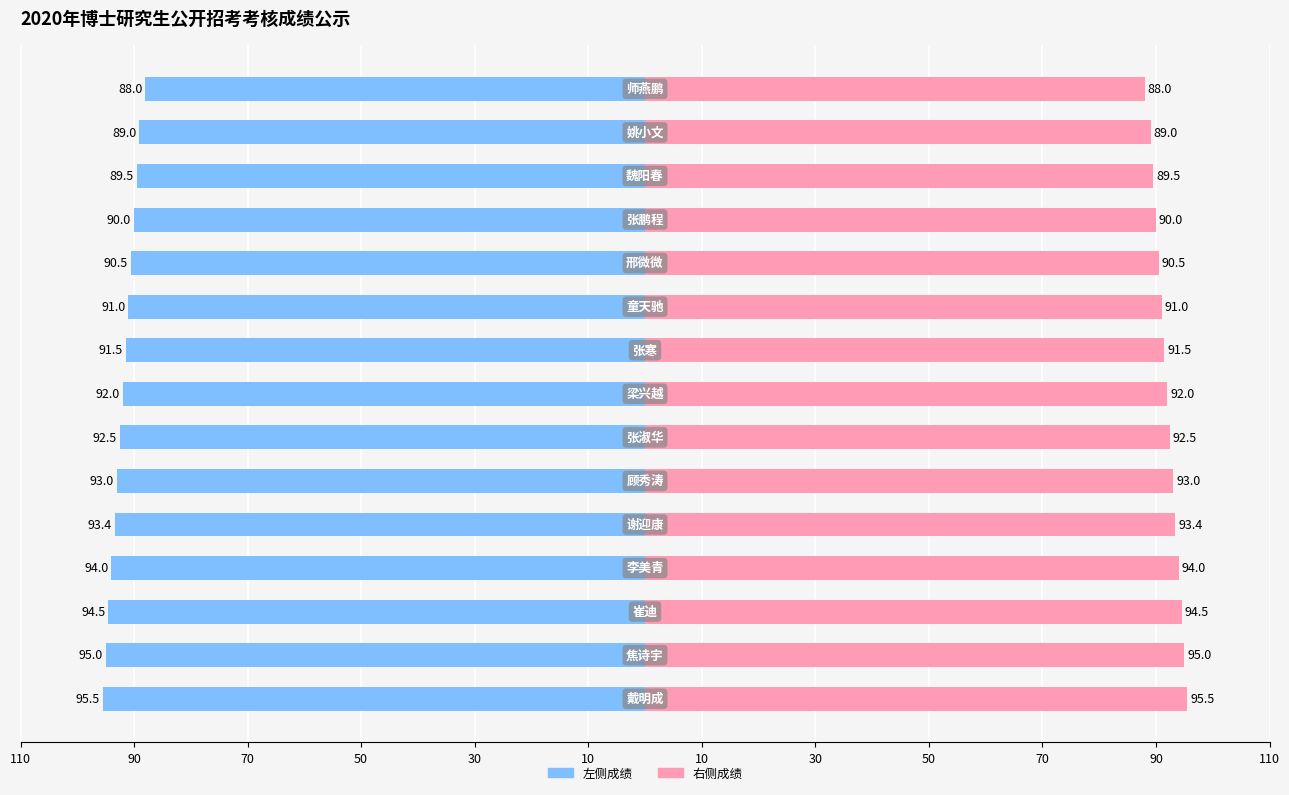

The value of 综合考核成绩（右） at 90 is 18.6. True or false?

False